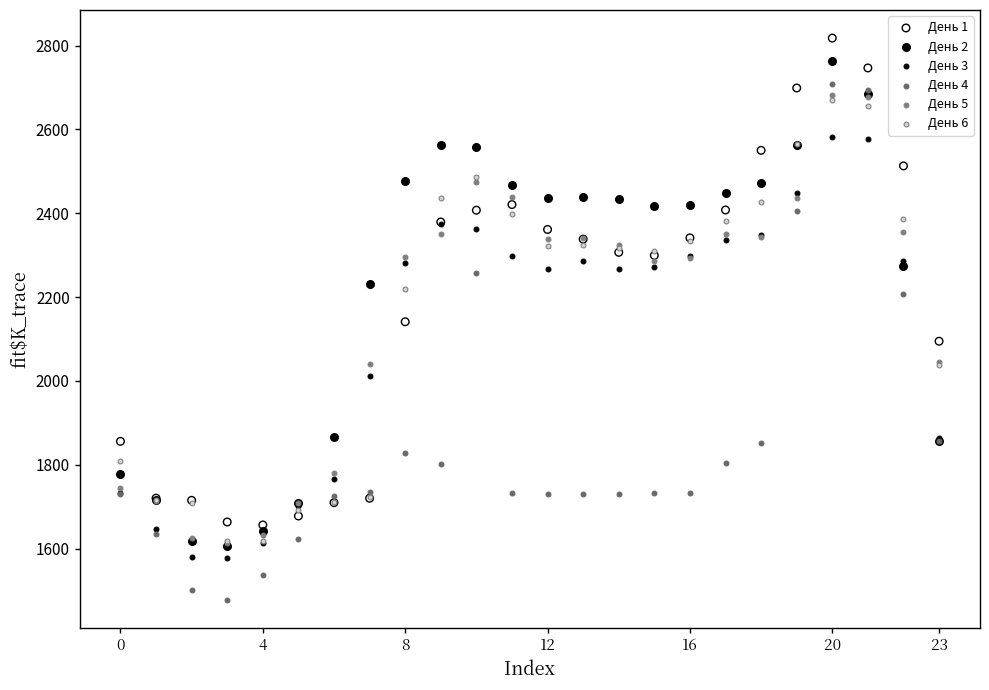

What are all the series names shown in the legend?

День 1, День 2, День 3, День 4, День 5, День 6